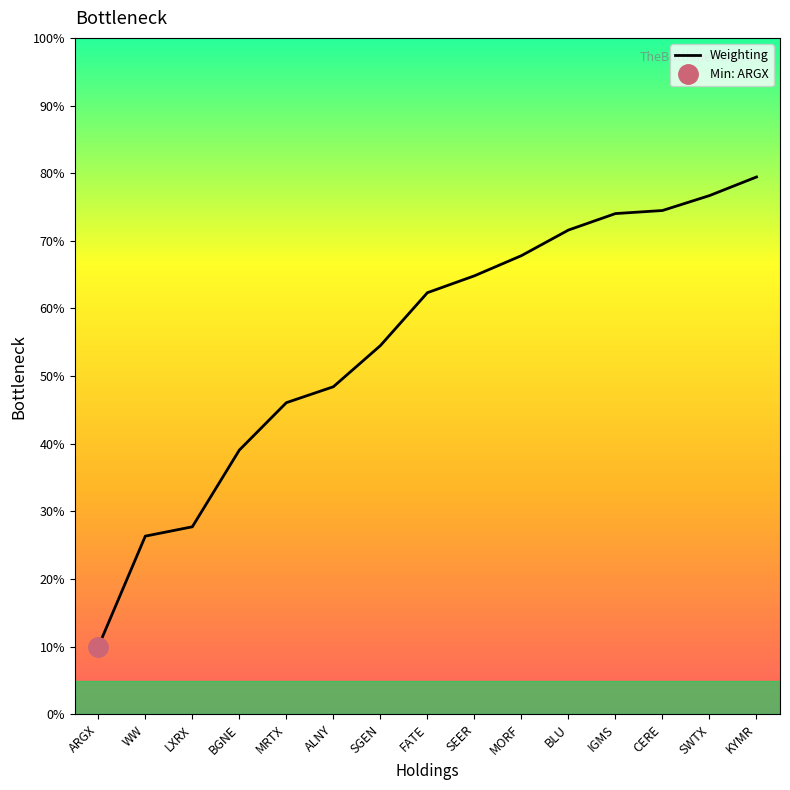

Does the chart have visible grid lines?

No